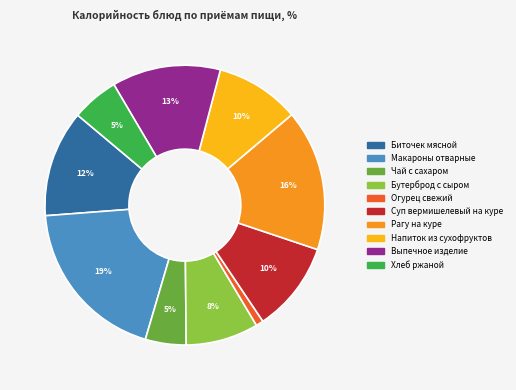

How many slices are in this pie chart?

10